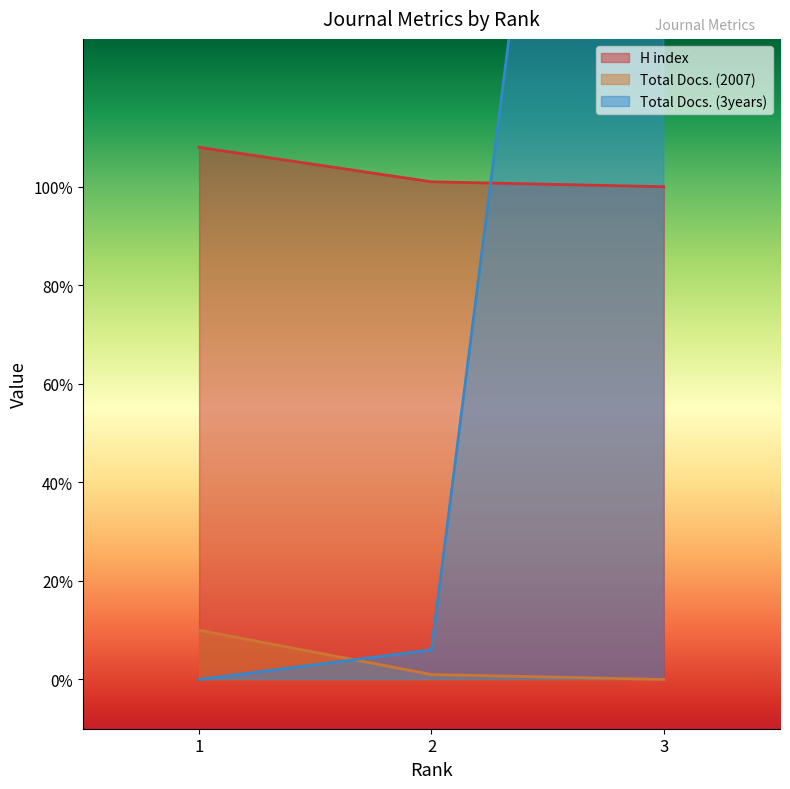

What is the value of the Total Docs. (2007) point at the 1st from the left?

10